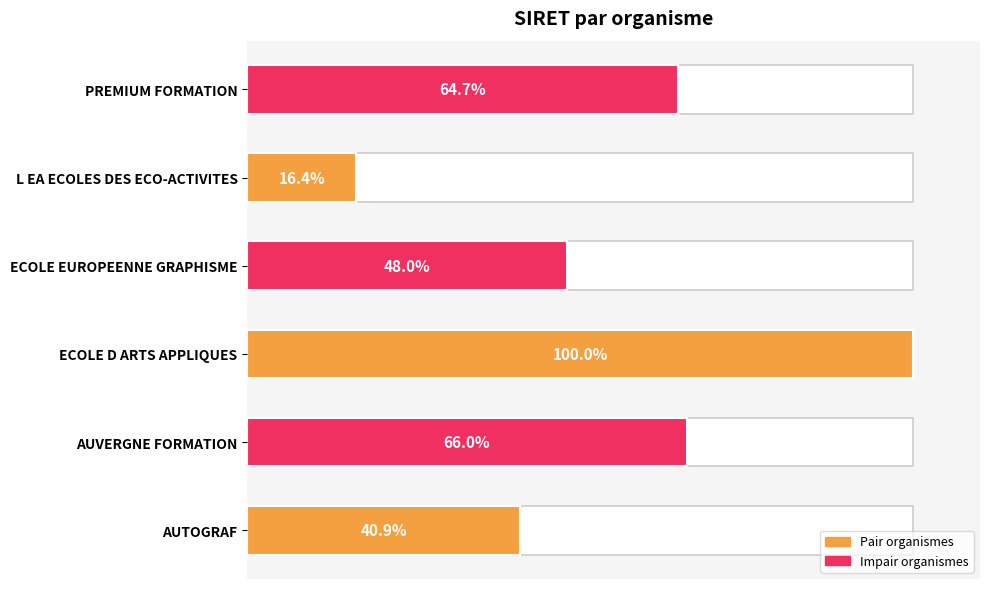

How many bars are there in total?

6